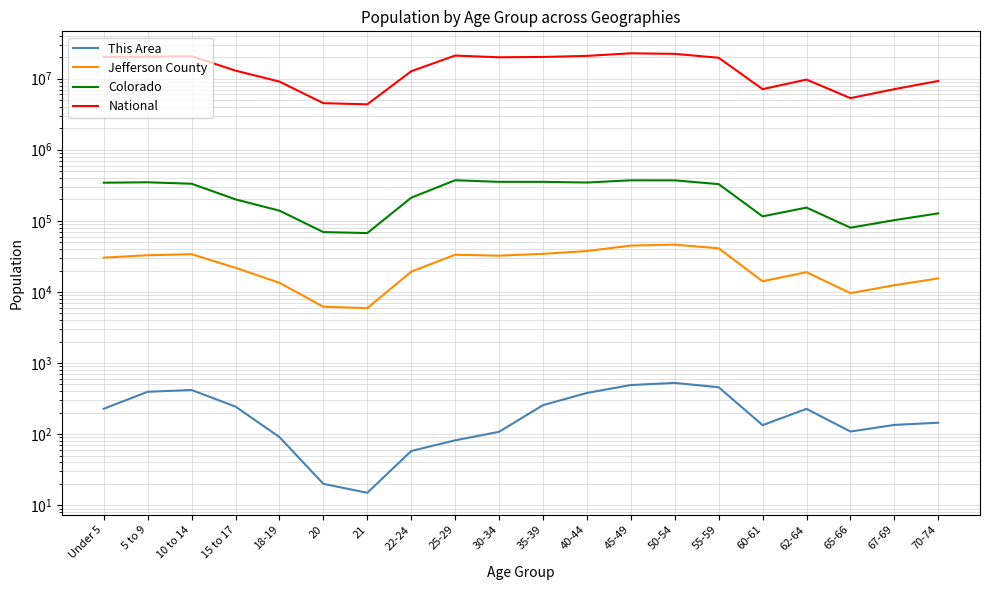

What is the greatest value displayed?

22708591